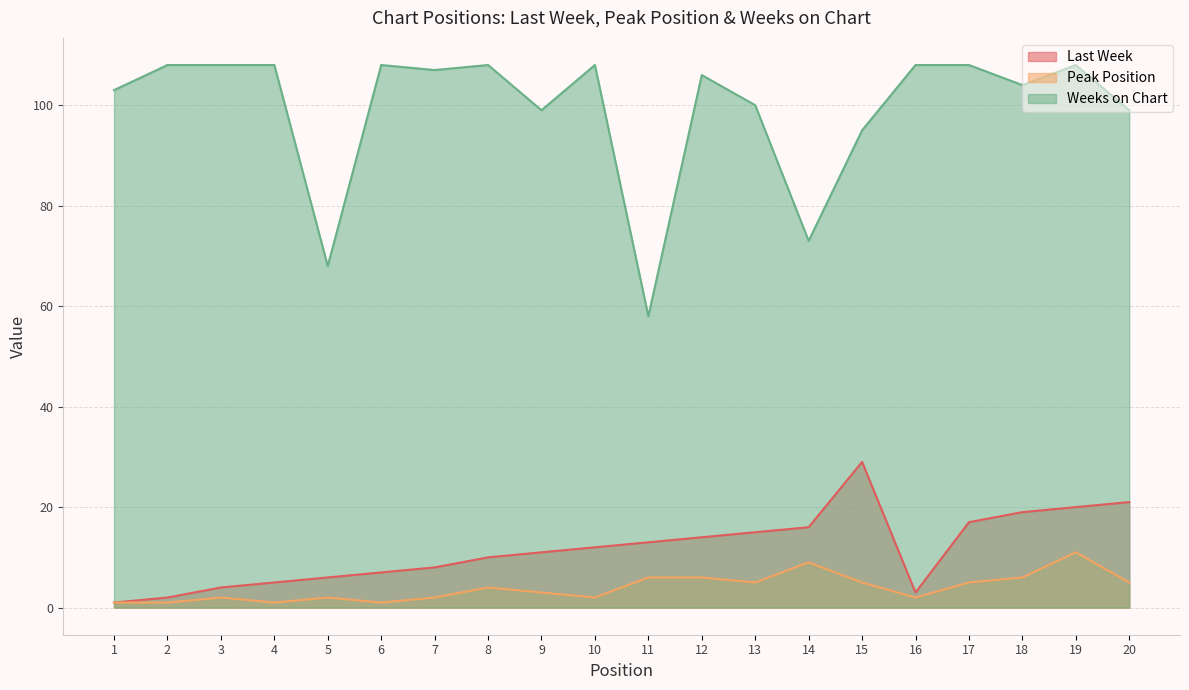

What is the smallest value displayed?

1